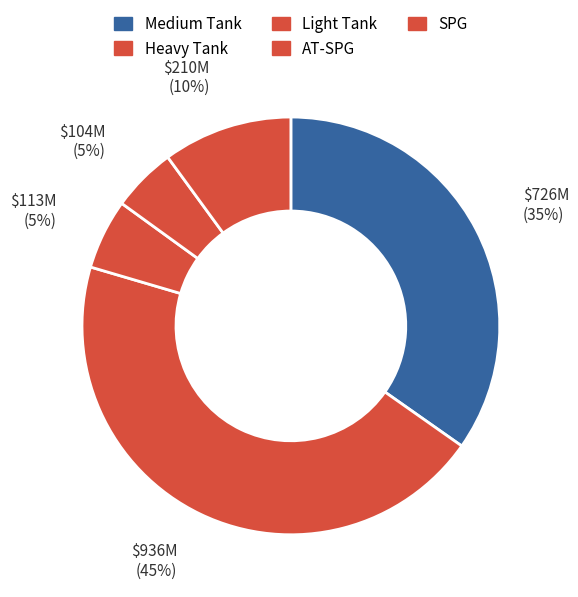

Count the number of slices in the pie.

5